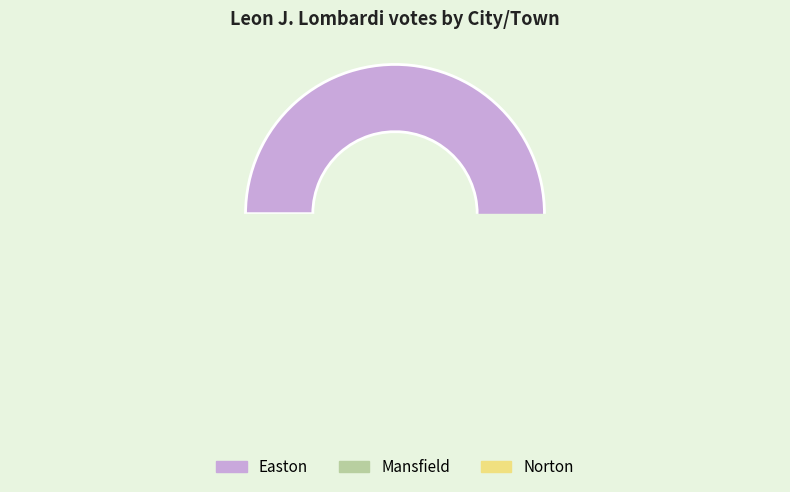

What is the change in value from Easton to Norton?

-116